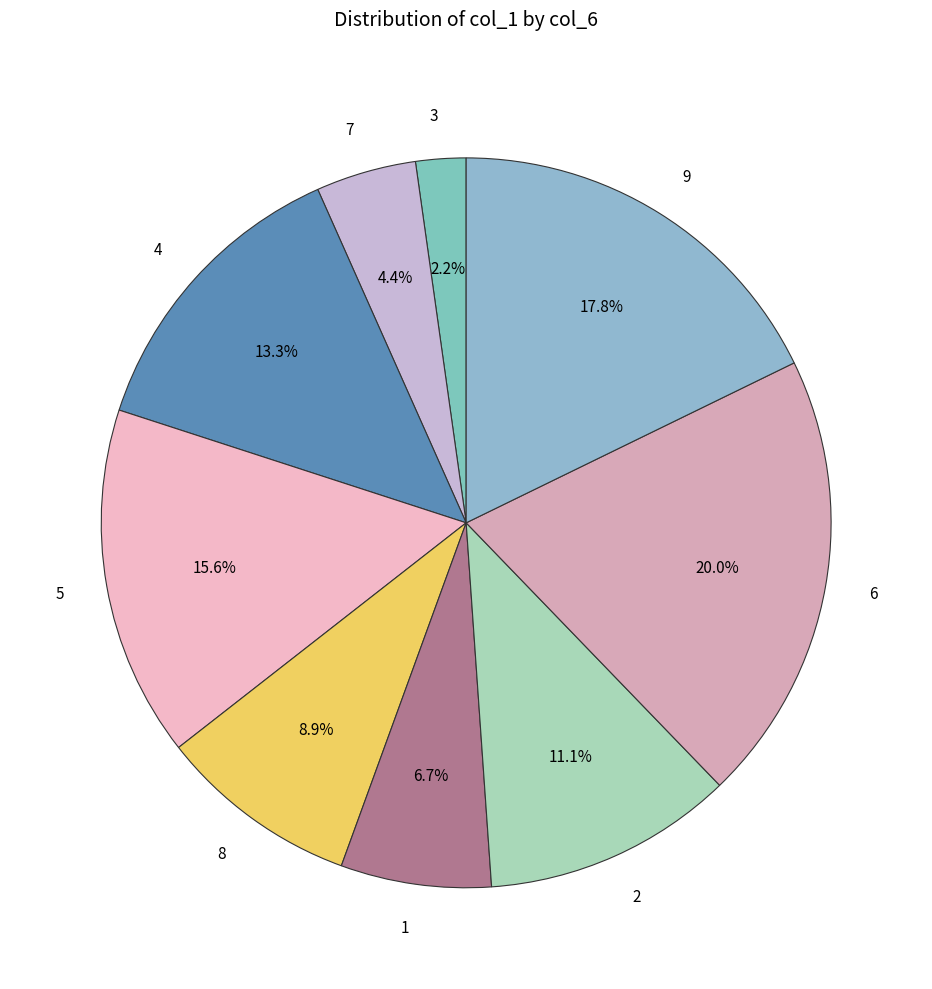

To the nearest percent, what percentage of the pie is 4?

13%